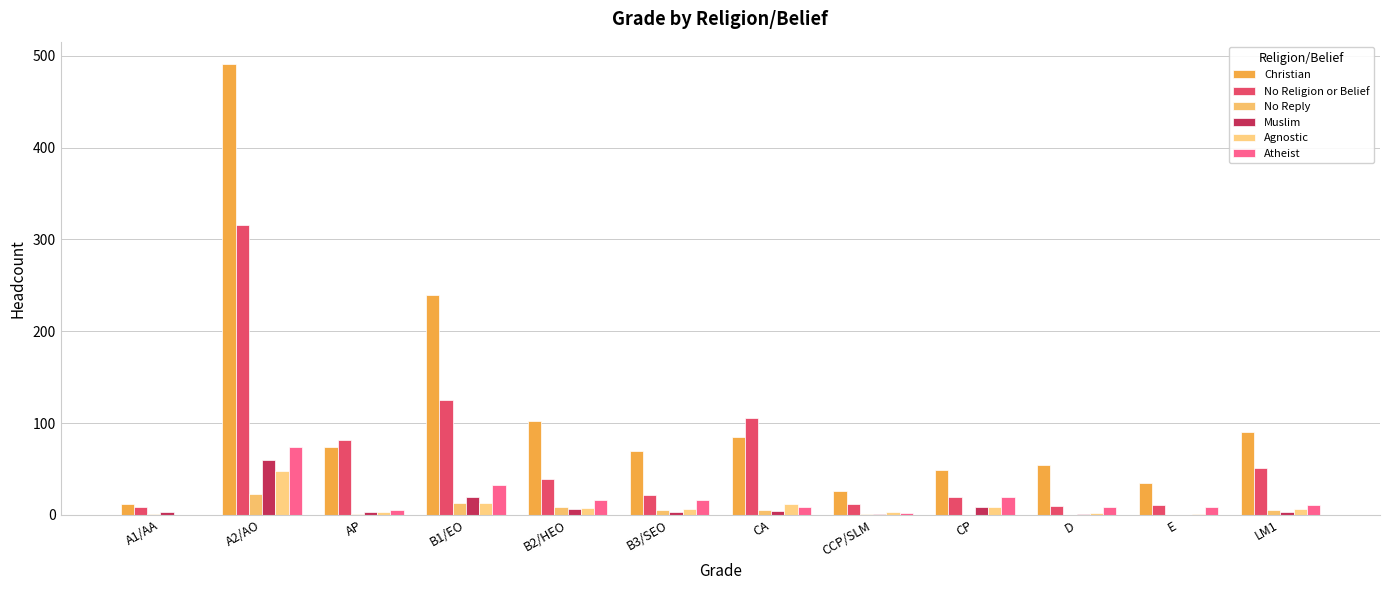

Are the bars horizontal?

No